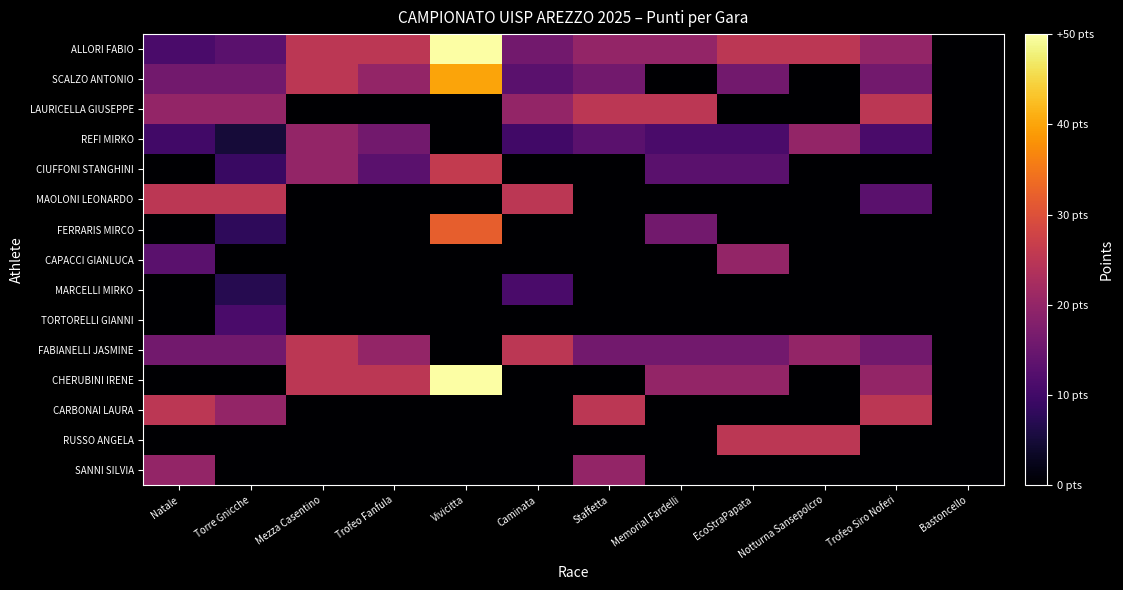

Between EcoStraPapata and Caminata, which is larger?

EcoStraPapata